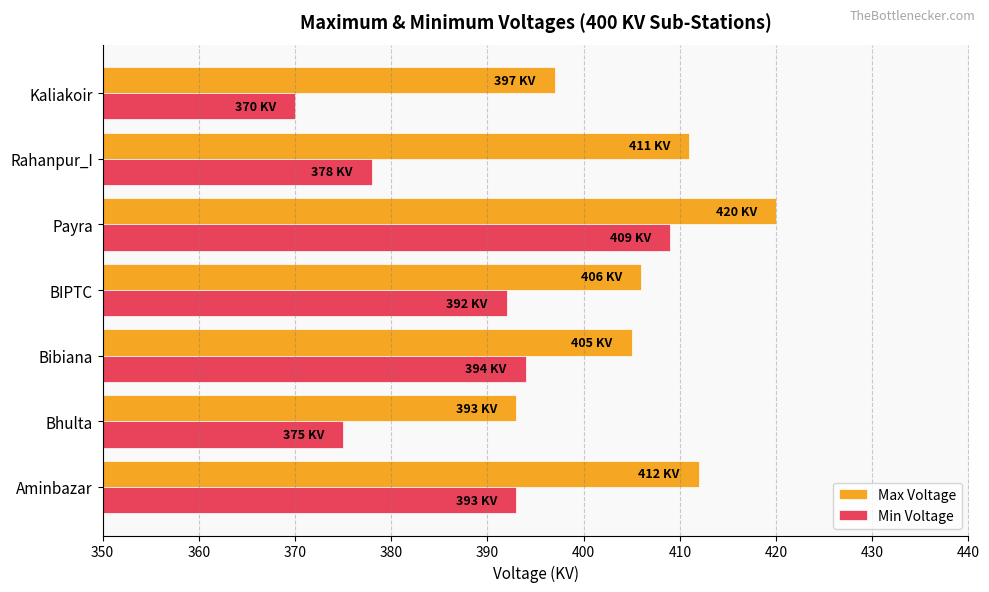

Between Bhulta and Bibiana, which series saw the biggest shift?

Min Voltage